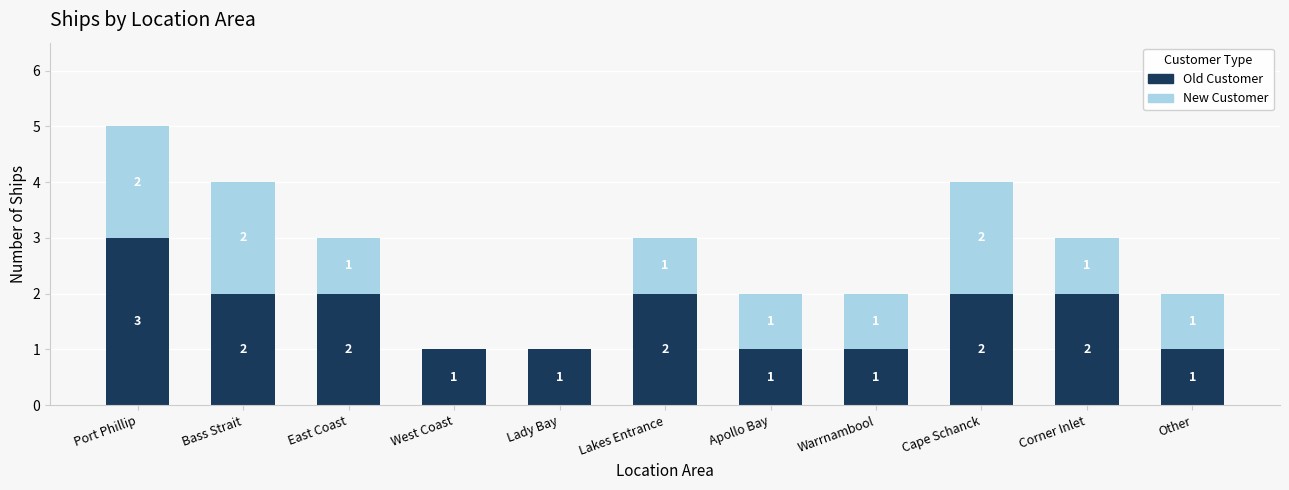

What is the highest value of the Old Customer series?

3